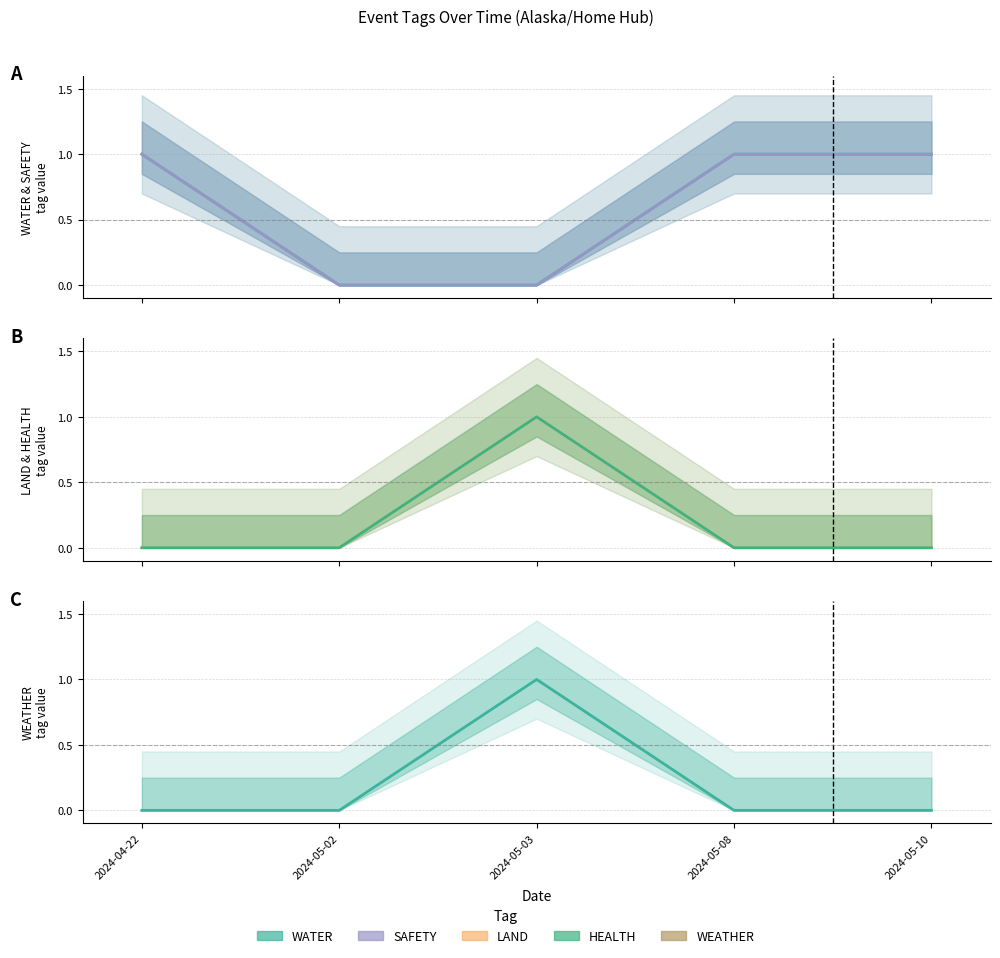

Where is HEALTH nearest to the value 0?

2024-04-22